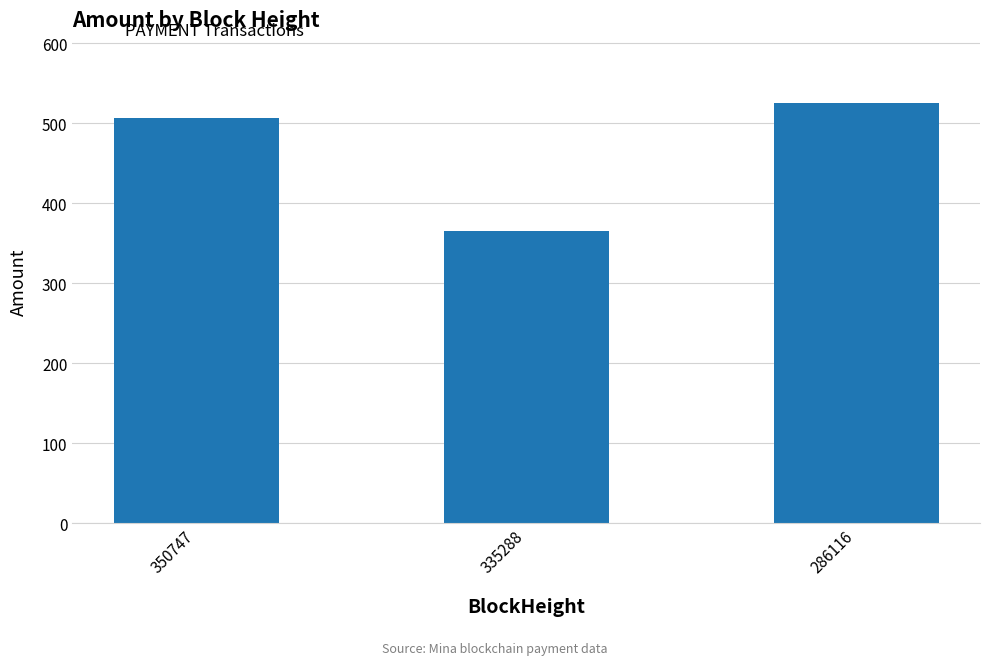

Reading left to right, transcribe all the data shown in this chart.

350747=507.1	335288=365.3	286116=525.6